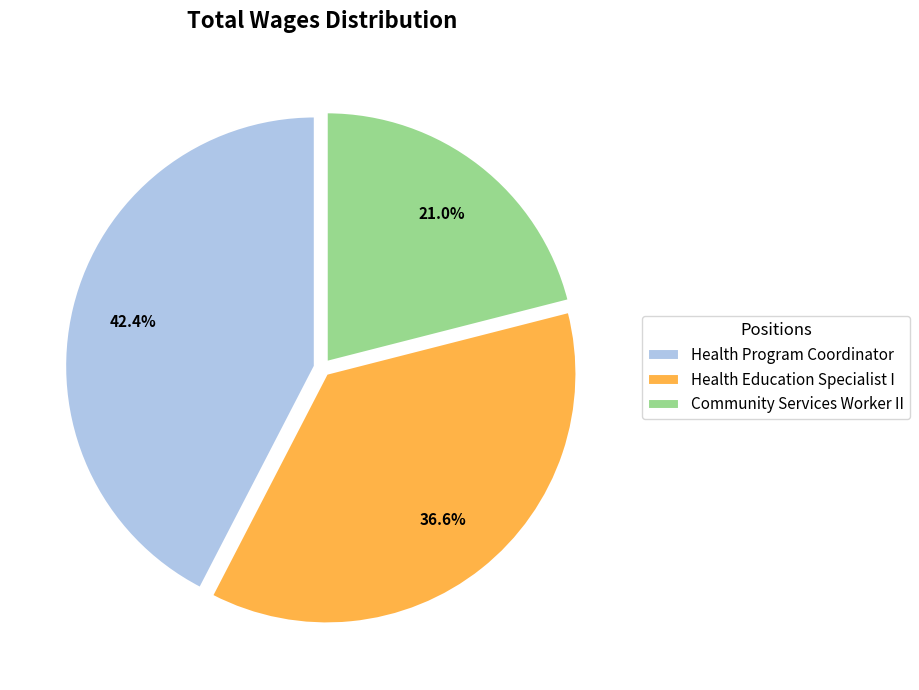

What percentage is the Health Program Coordinator slice, to the nearest percent?

42%